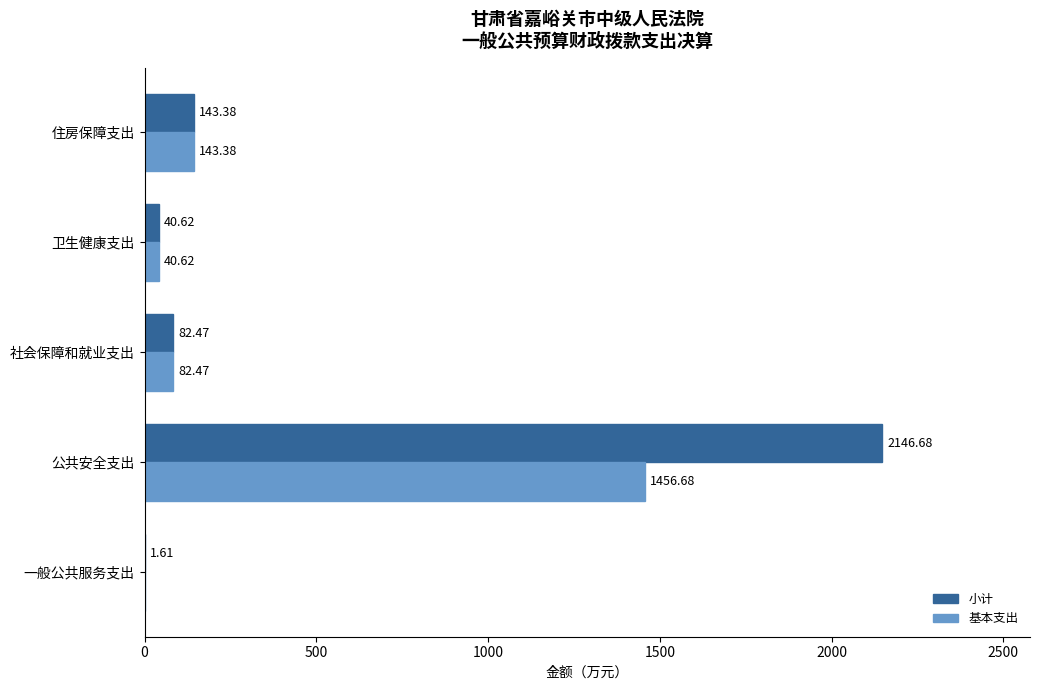

At which label does 基本支出 reach its peak?

公共安全支出